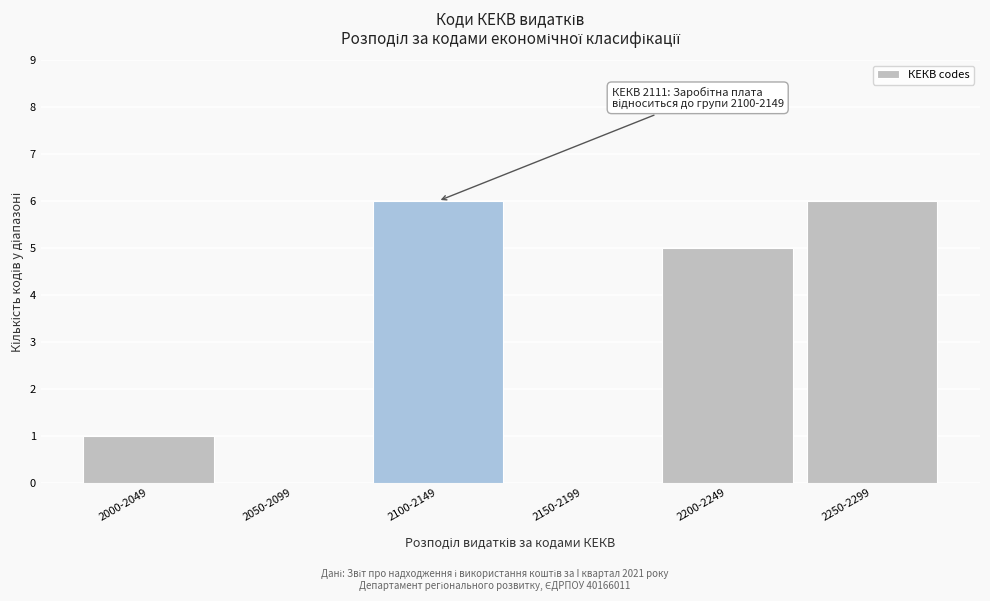

Reading left to right, transcribe all the data shown in this chart.

2000-2049=1	2050-2099=0	2100-2149=6	2150-2199=0	2200-2249=5	2250-2299=6